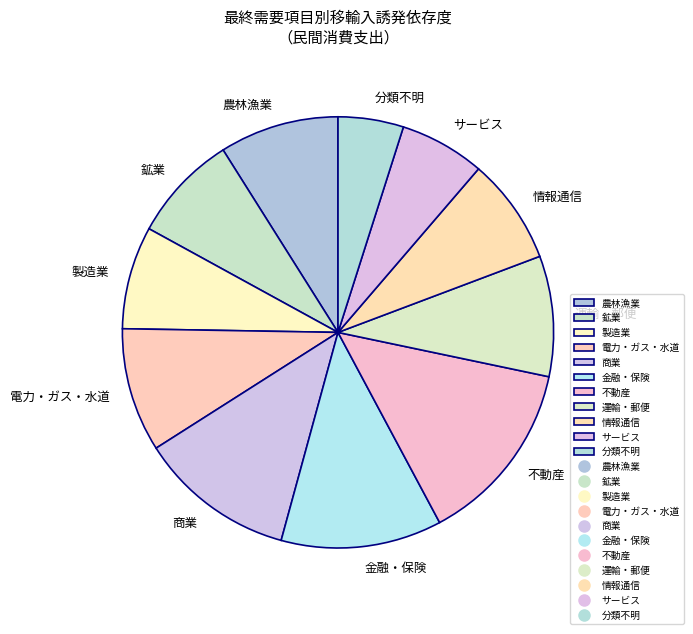

Between 情報通信 and 分類不明, which is larger?

情報通信